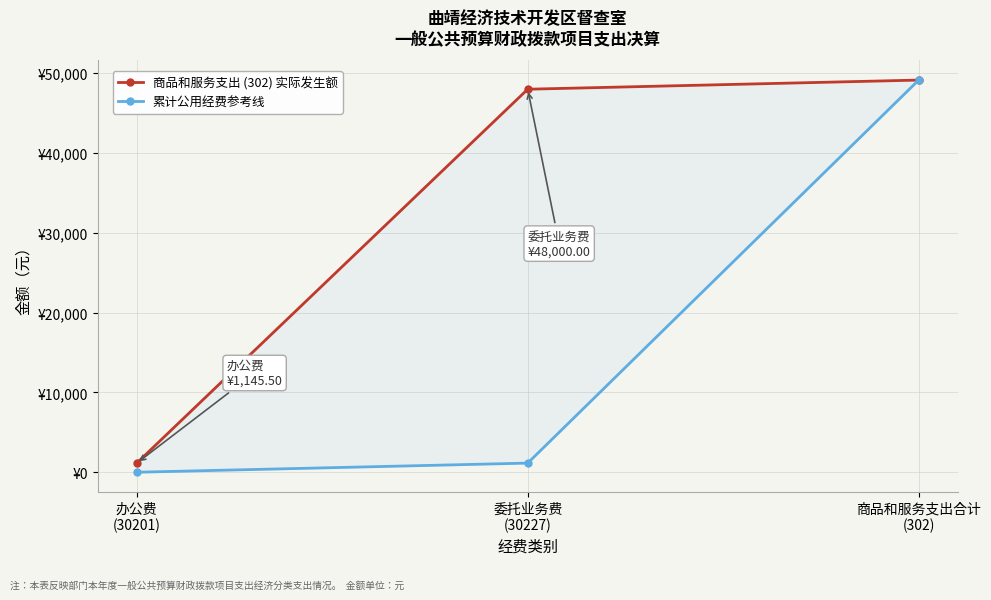

The value of 累计公用经费参考线 at 商品和服务支出合计
(302) is 49145.5. True or false?

True